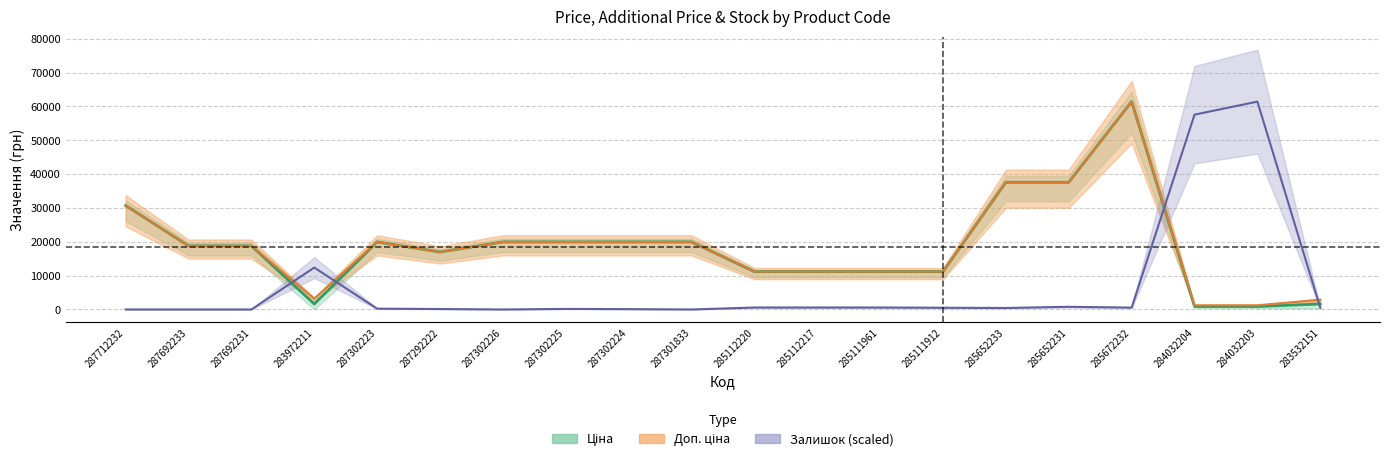

The value of Залишок at 285672232 is 788.2. True or false?

False